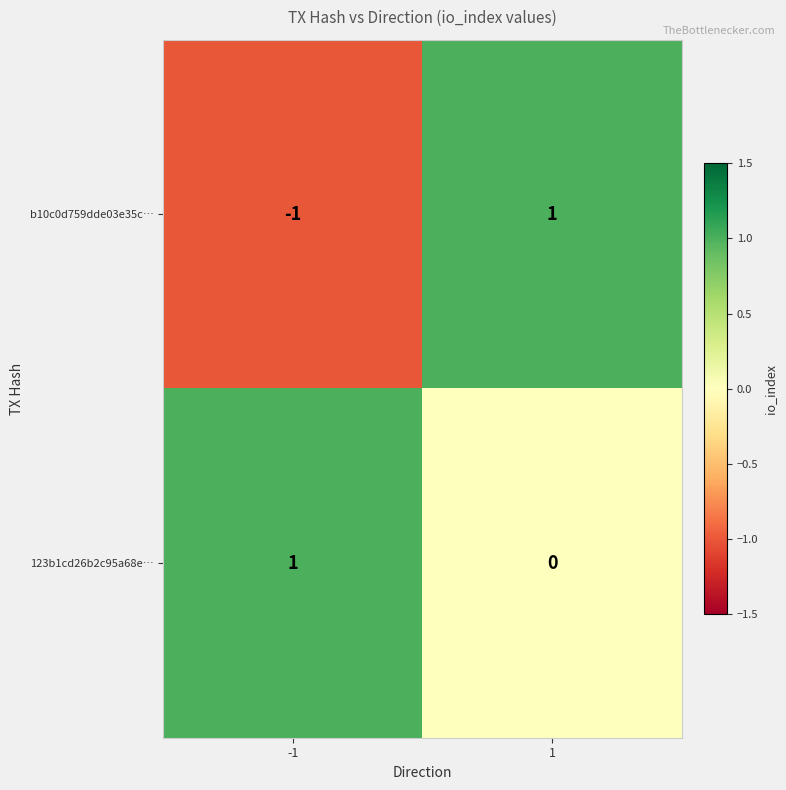

Rank the series by their average value, from lowest to highest.

b10c0d759dde03e35c…, 123b1cd26b2c95a68e…